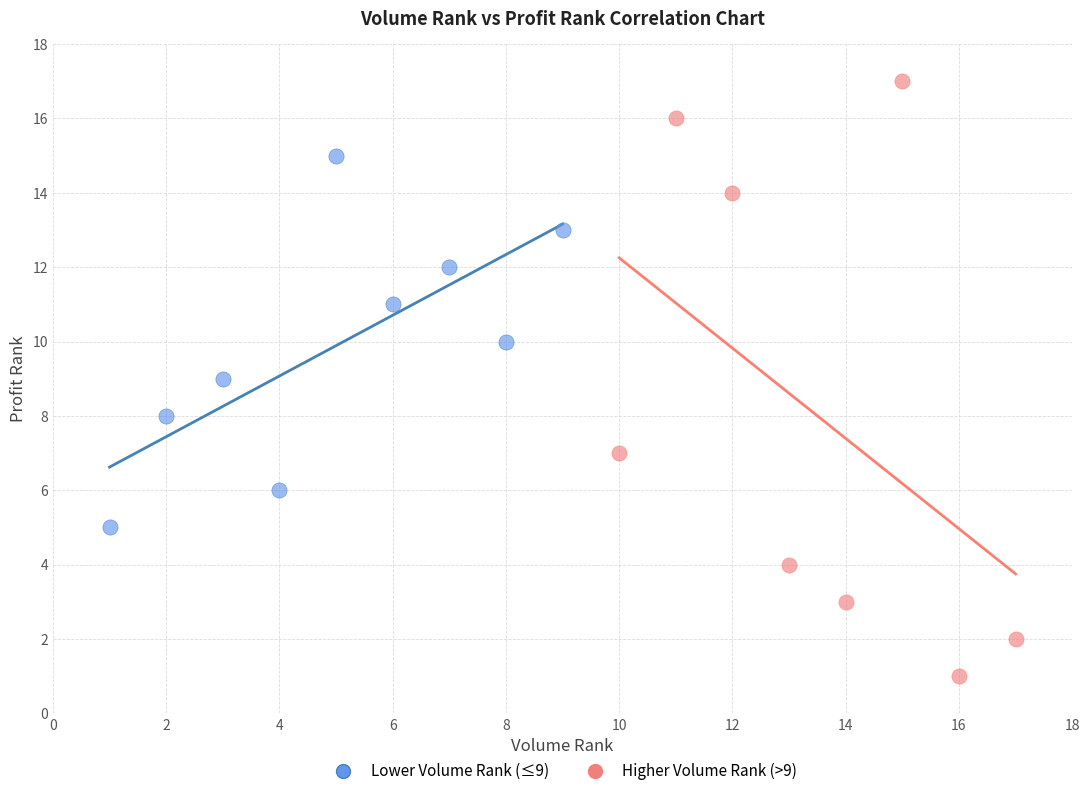

Which series contains the highest Y value?

Higher Volume Rank (>9)